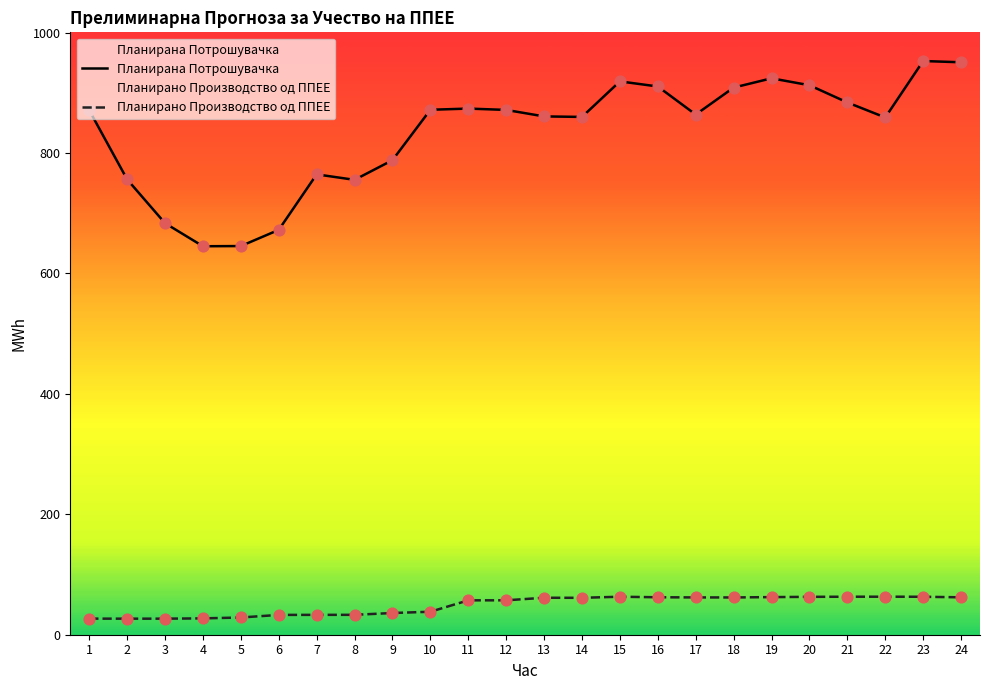

Is the value of Планирано Производство од ППЕЕ at 18 greater than the value of Планирана Потрошувачка at 14?

No